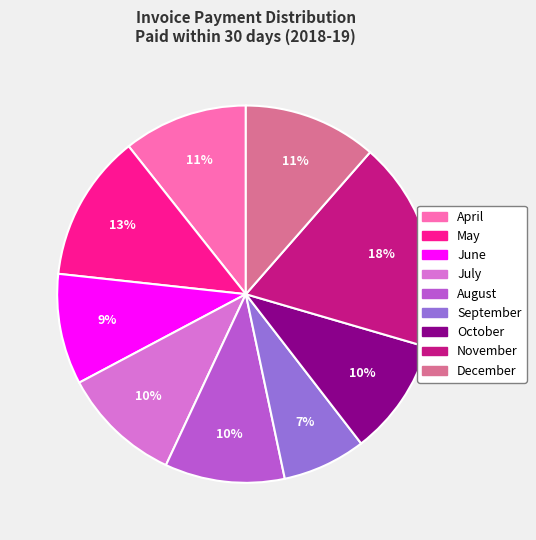

To the nearest percent, what is the combined percentage of April and October?

21%